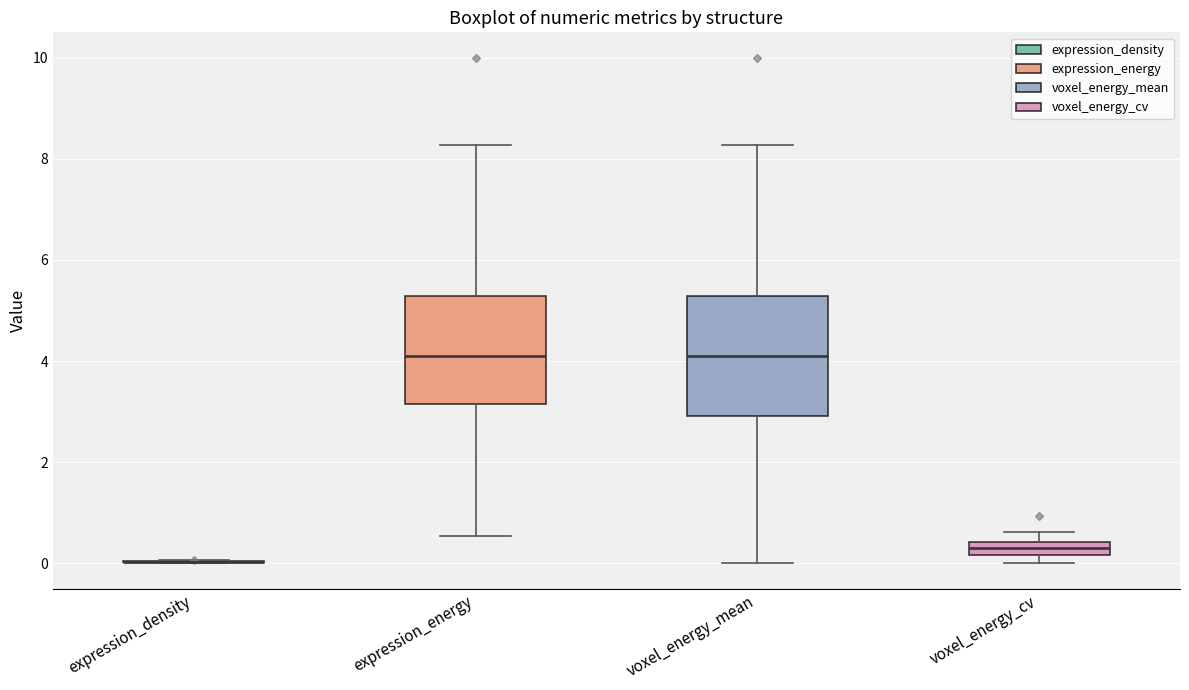

Where is the lower edge of the box for voxel_energy_cv on the y-axis? The values are not printed on the chart, so give them approximately, as read against the axis.

0.2